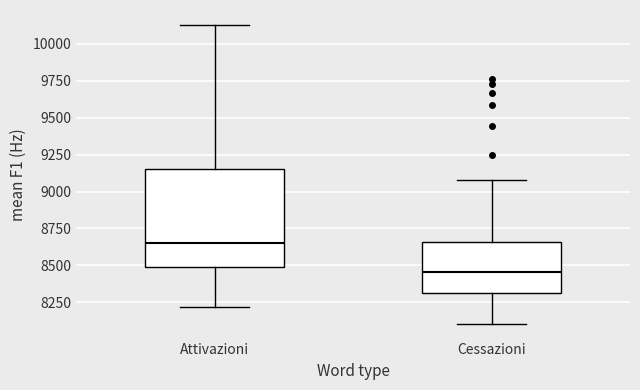

Reading left to right, transcribe this box plot: for each box, give where its median line is, the range the box spans, and where its two whiskers end, as read against the y-axis. The values are not printed on the chart, so give them approximately, as read against the axis.

Attivazioni: median 8650, box 8500 to 9150, whiskers 8200 to 10150
Cessazioni: median 8450, box 8300 to 8650, whiskers 8100 to 9100